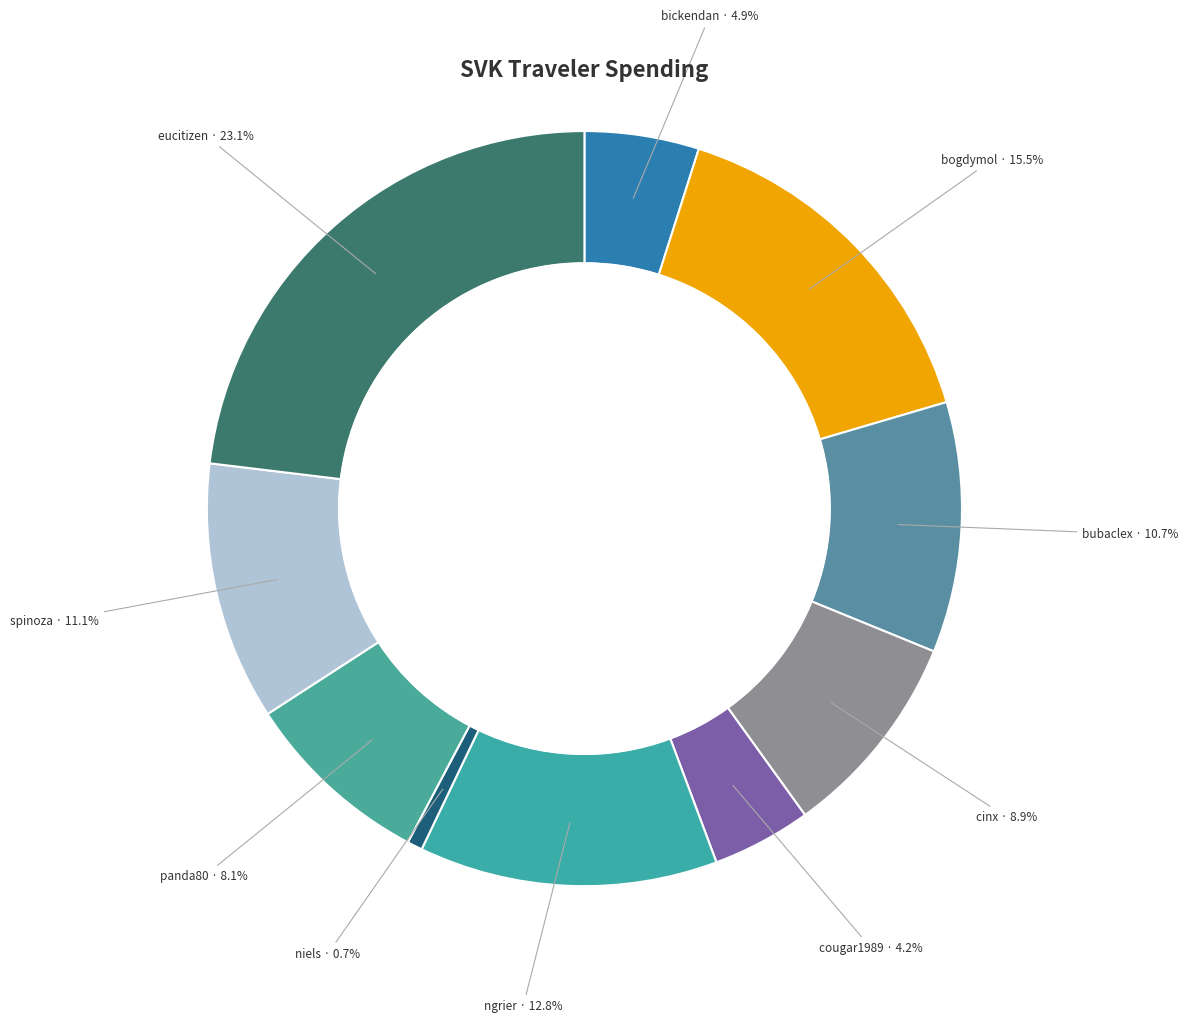

What percentage is the spinoza slice, to the nearest percent?

11%